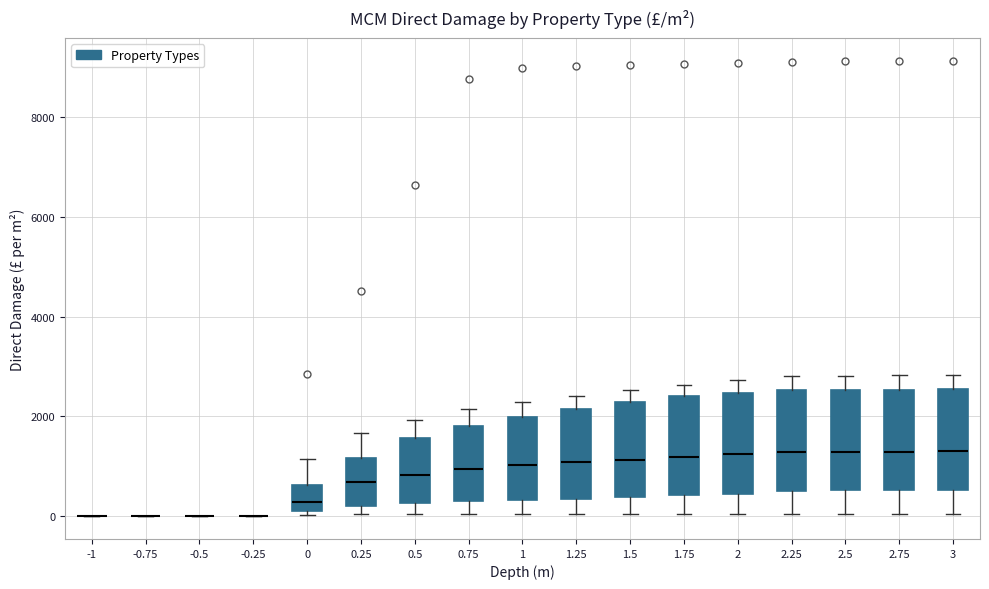

Reading left to right, read every box against the y-axis: the position of its median line, the range the box covers, and the ends of its whiskers. The values are not printed on the chart, so give them approximately, as read against the axis.

-1: box collapsed to a line at 0, whiskers 0 to 0
-0.75: box collapsed to a line at 0, whiskers 0 to 0
-0.5: box collapsed to a line at 0, whiskers 0 to 0
-0.25: box collapsed to a line at 0, whiskers 0 to 0
0: median 200, box 0 to 600, whiskers 0 (just below the box's lower edge) to 1200
0.25: median 600, box 200 to 1200, whiskers 0 to 1600
0.5: median 800, box 200 to 1600, whiskers 0 to 2000
0.75: median 1000, box 200 to 1800, whiskers 0 to 2200
1: median 1000, box 400 to 2000, whiskers 0 to 2200
1.25: median 1000, box 400 to 2200, whiskers 0 to 2400
1.5: median 1200, box 400 to 2200, whiskers 0 to 2600
1.75: median 1200, box 400 to 2400, whiskers 0 to 2600
2: median 1200, box 400 to 2400, whiskers 0 to 2800
2.25: median 1200, box 600 to 2600, whiskers 0 to 2800
2.5: median 1200, box 600 to 2600, whiskers 0 to 2800
2.75: median 1200, box 600 to 2600, whiskers 0 to 2800
3: median 1200, box 600 to 2600, whiskers 0 to 2800